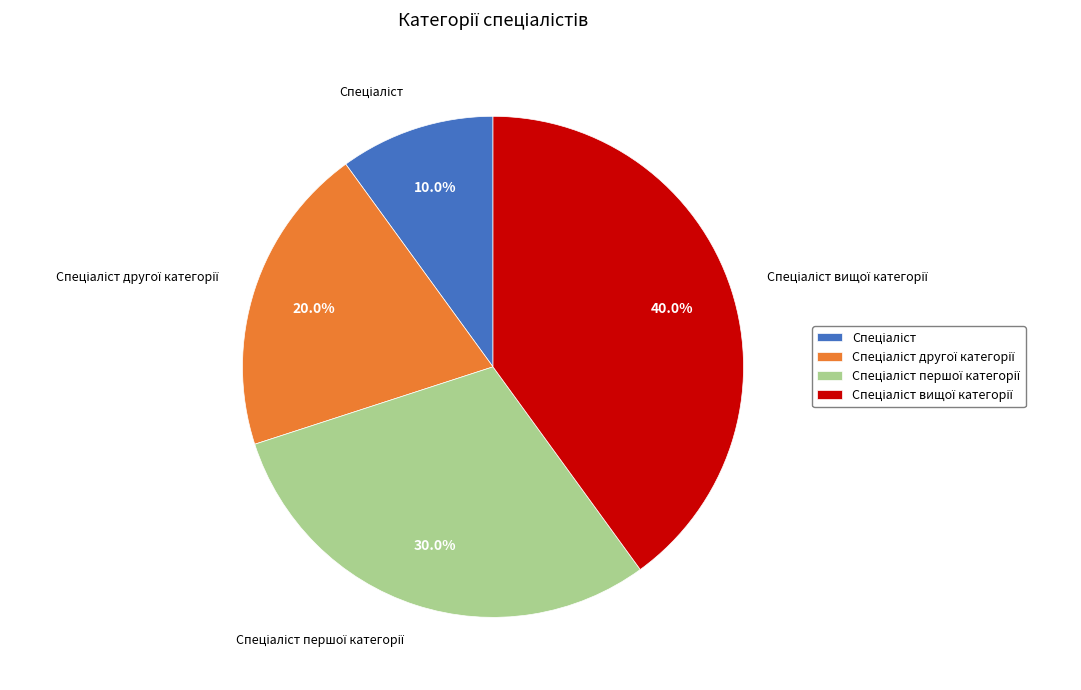

Is there a majority slice in this chart?

No